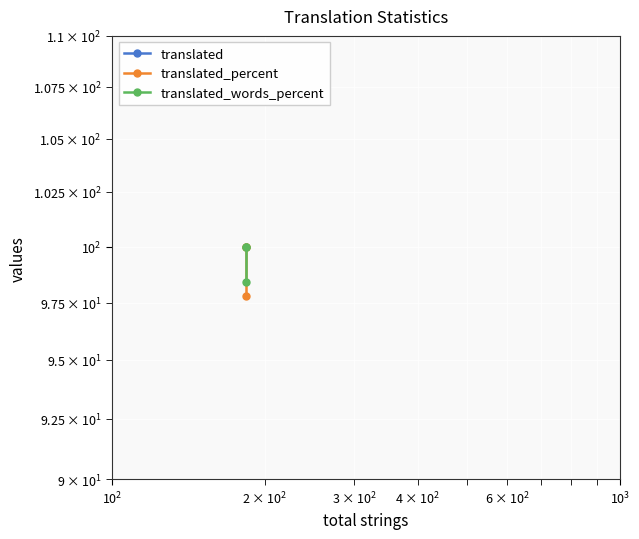

True or false: translated has a value of 101.4 at $\mathdefault{10^{1}}$.

False